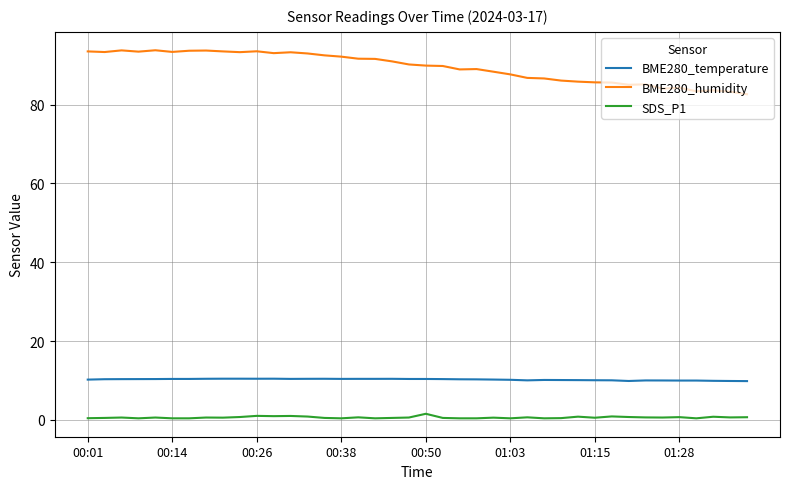

List the series in order of their peak value, lowest first.

SDS_P1, BME280_temperature, BME280_humidity